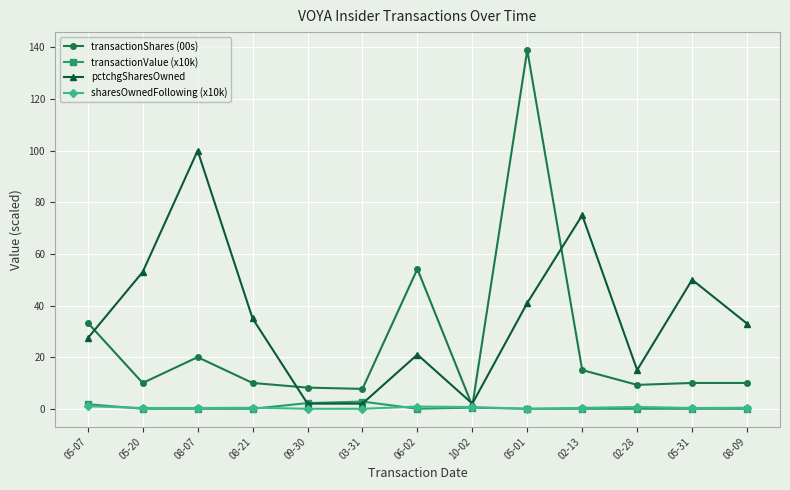

What is the spread (max minus min) of values at 05-31?

50.0